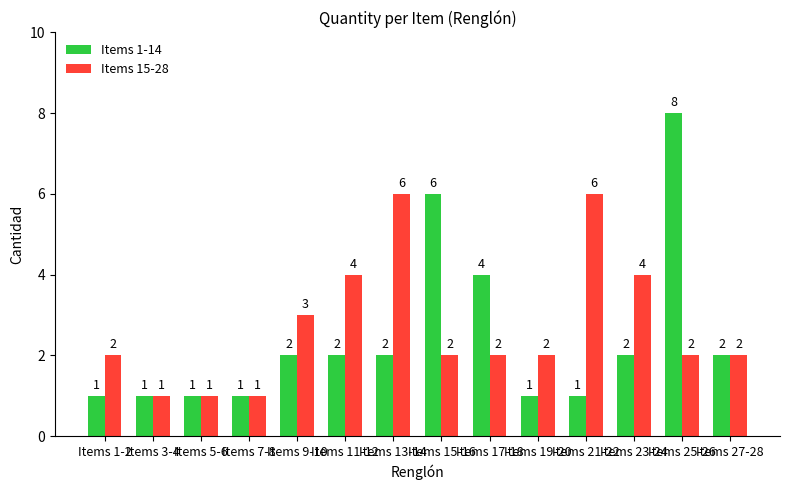

Reading right to left, list all the values displayed in this chart.

Items 1-14: Items 27-28=2	Items 25-26=8	Items 23-24=2	Items 21-22=1	Items 19-20=1	Items 17-18=4	Items 15-16=6	Items 13-14=2	Items 11-12=2	Items 9-10=2	Items 7-8=1	Items 5-6=1	Items 3-4=1	Items 1-2=1
Items 15-28: Items 27-28=2	Items 25-26=2	Items 23-24=4	Items 21-22=6	Items 19-20=2	Items 17-18=2	Items 15-16=2	Items 13-14=6	Items 11-12=4	Items 9-10=3	Items 7-8=1	Items 5-6=1	Items 3-4=1	Items 1-2=2